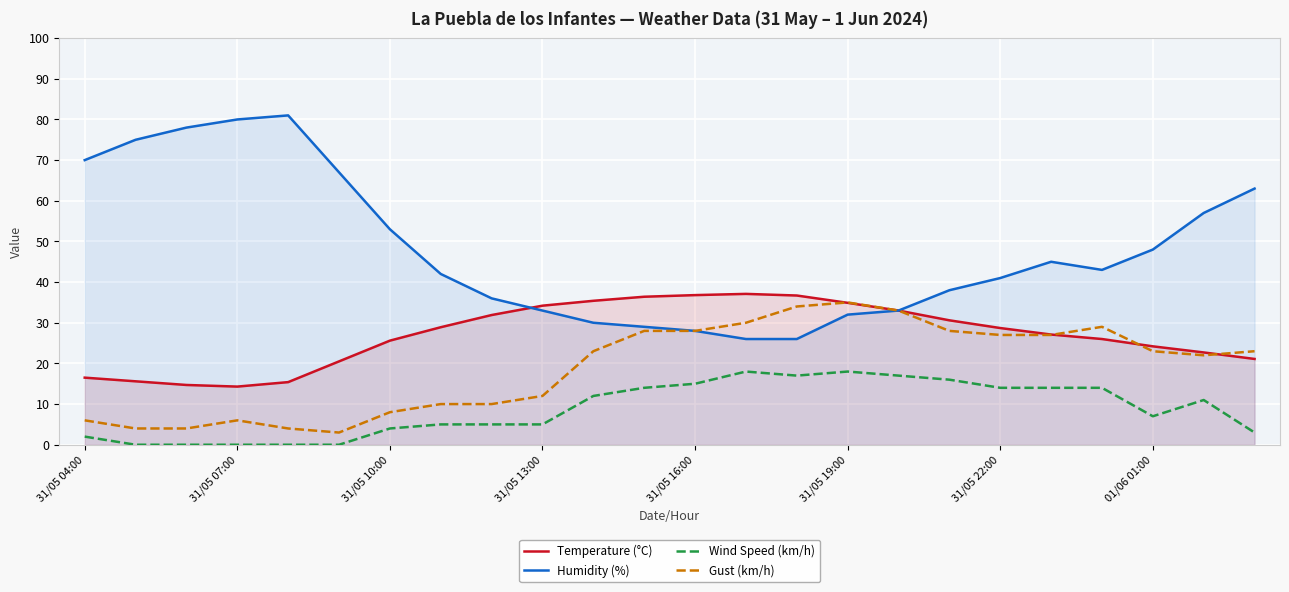

At which label is Gust (km/h) closest to 19?

22